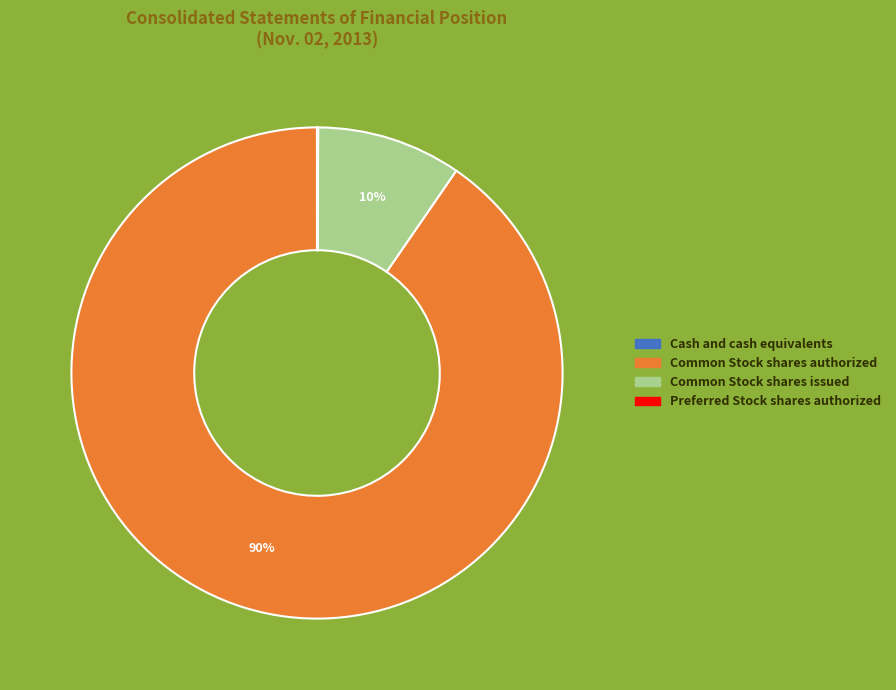

To the nearest percent, what is the difference between the largest and smallest slice percentages?

90%